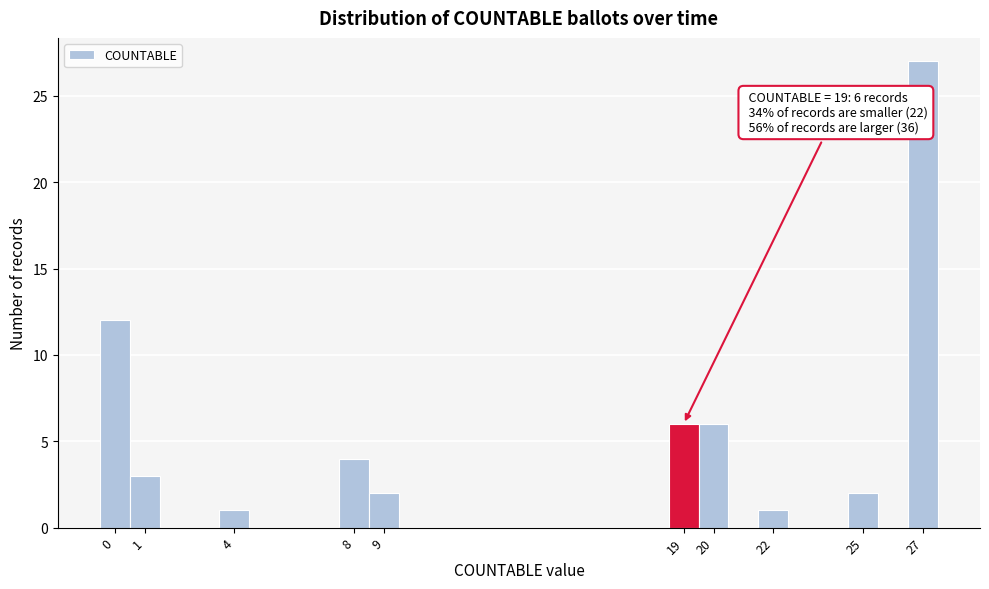

Over which range of the x-axis is the bar tallest?

26.5 to 27.5